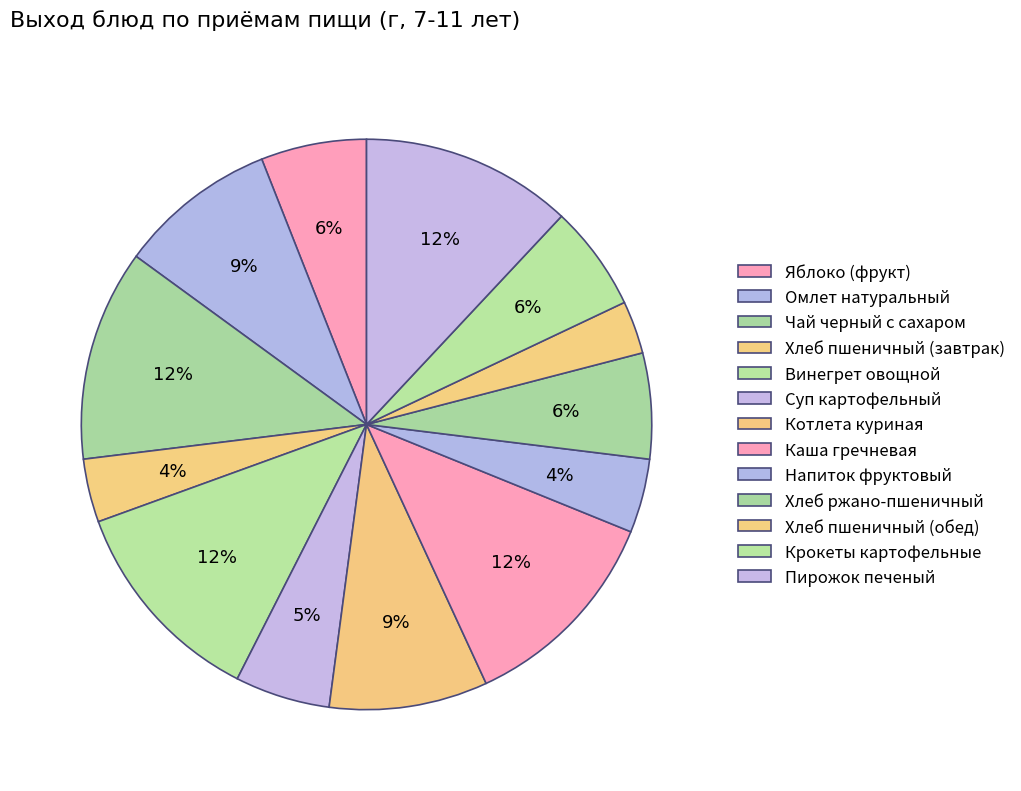

Rank the categories by value from lowest to highest.

Хлеб пшеничный (обед), Хлеб пшеничный (завтрак), Напиток фруктовый, Суп картофельный, Яблоко (фрукт), Хлеб ржано-пшеничный, Крокеты картофельные, Омлет натуральный, Котлета куриная, Чай черный с сахаром, Винегрет овощной, Каша гречневая, Пирожок печеный